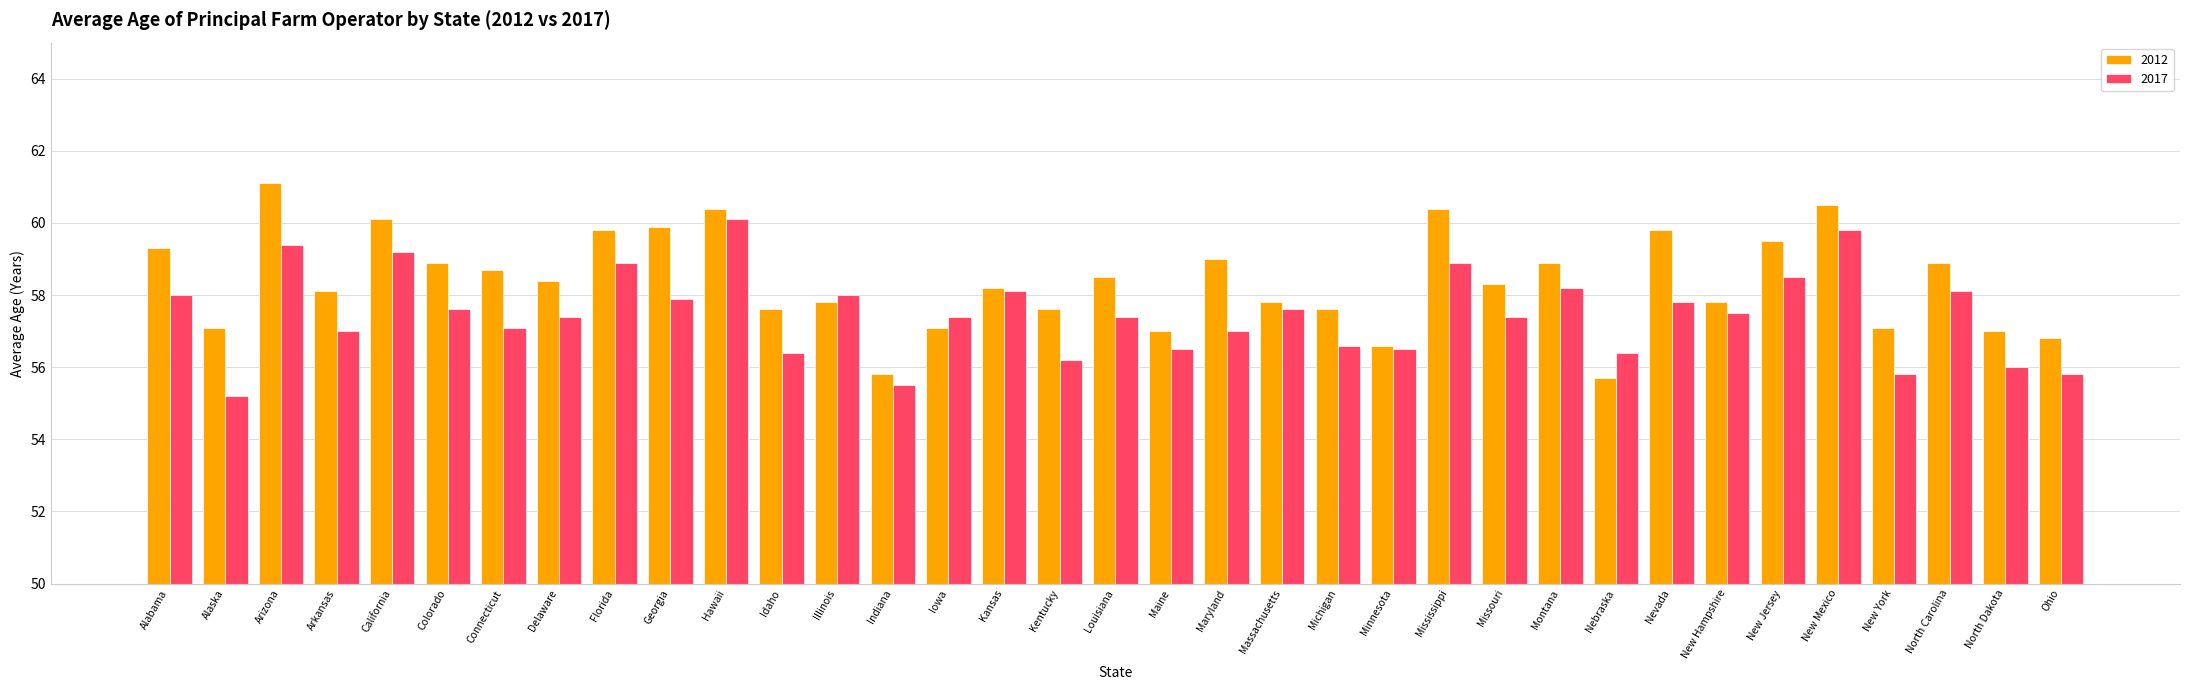

Read the 2017 value at New York.

55.8